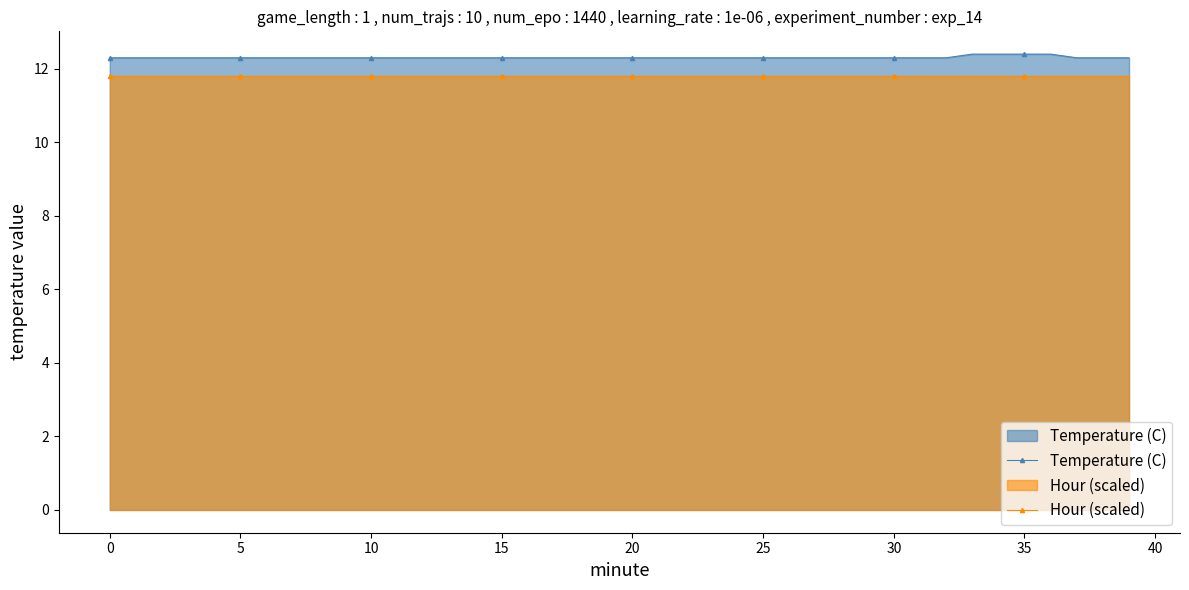

True or false: Hour (scaled) and Temperature (C) intersect in this chart.

False